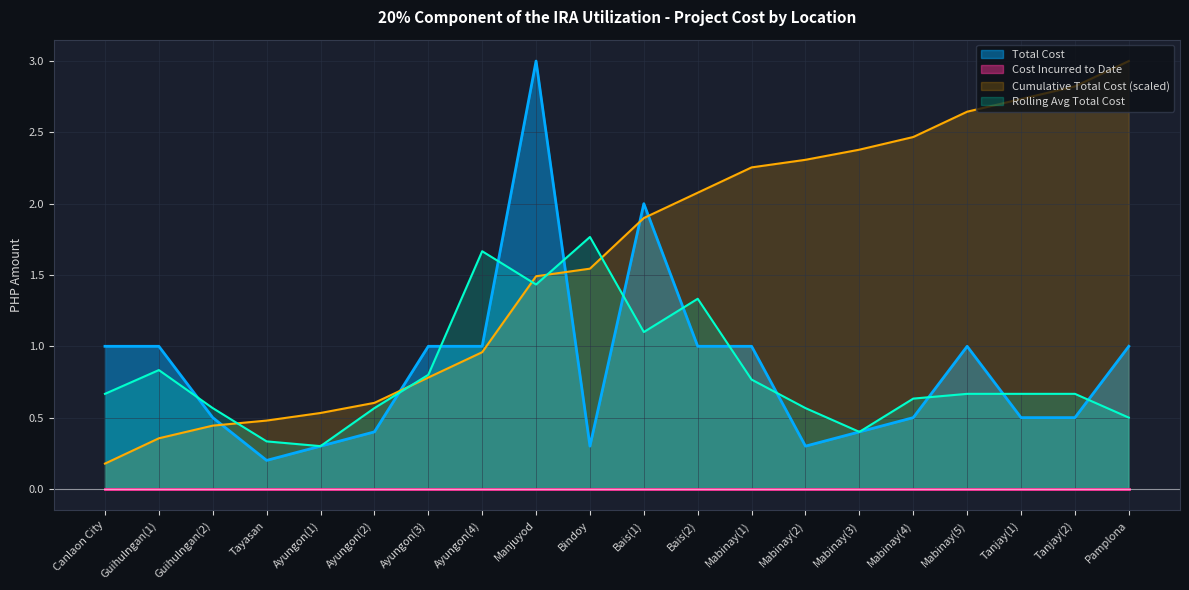

At which category does the data reach its first local peak?

Manjuyod